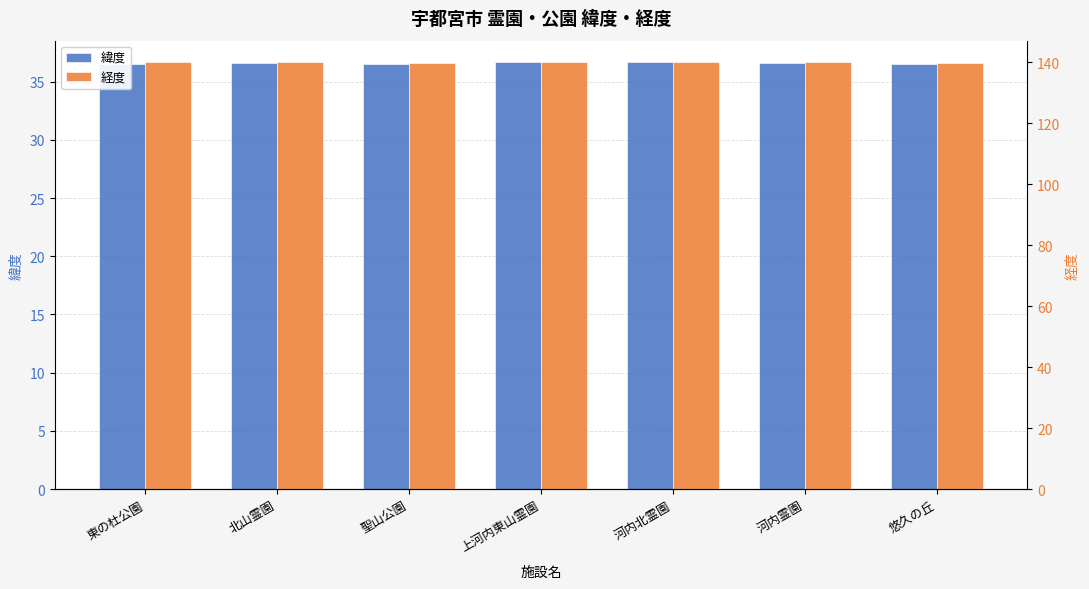

Where is 経度 nearest to the value 139?

聖山公園